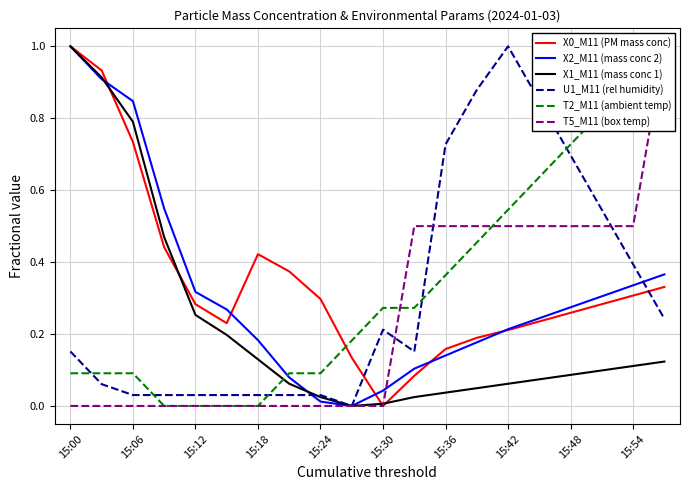

The U1_M11 (rel humidity) series shows 0.7 at 15:48. True or false?

True